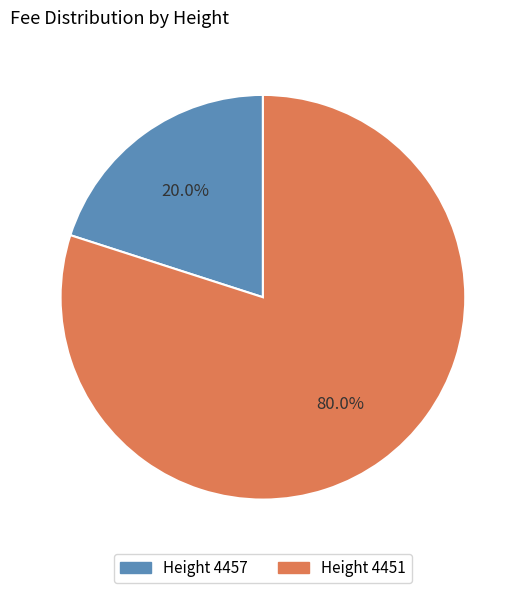

Is there a majority slice in this chart?

Yes